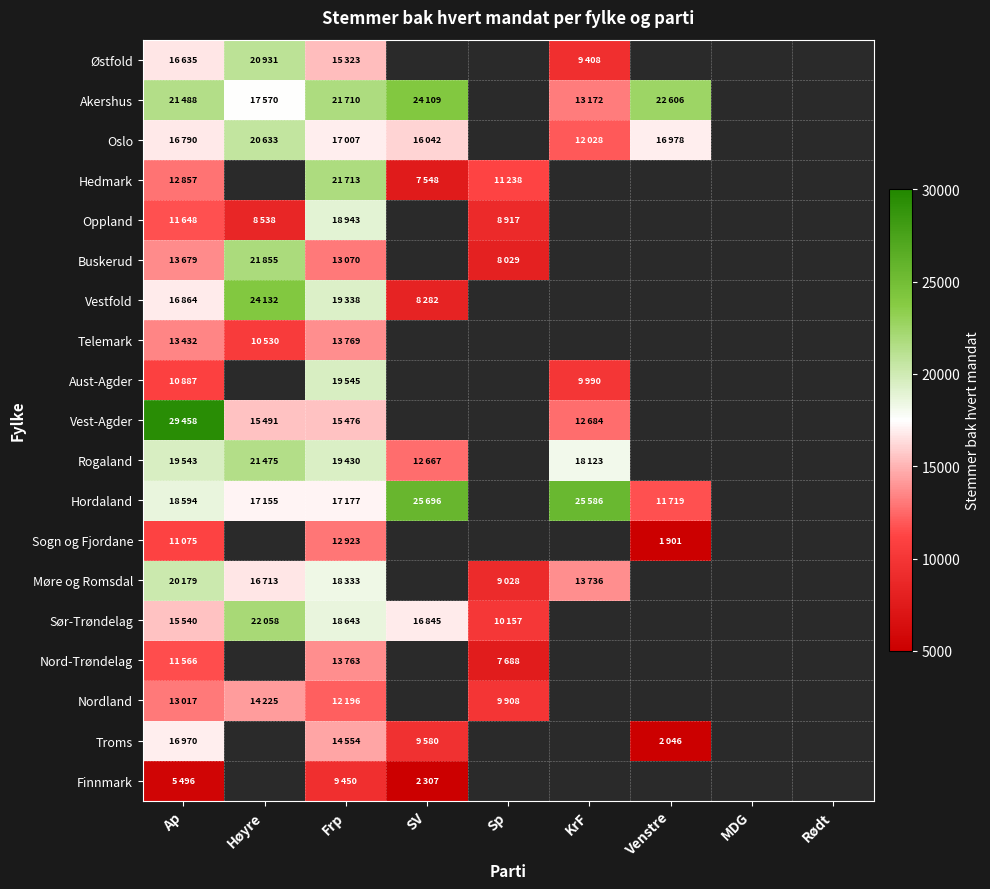

Is the value of Nord-Trøndelag at Høyre greater than the value of Rogaland at Rødt?

No